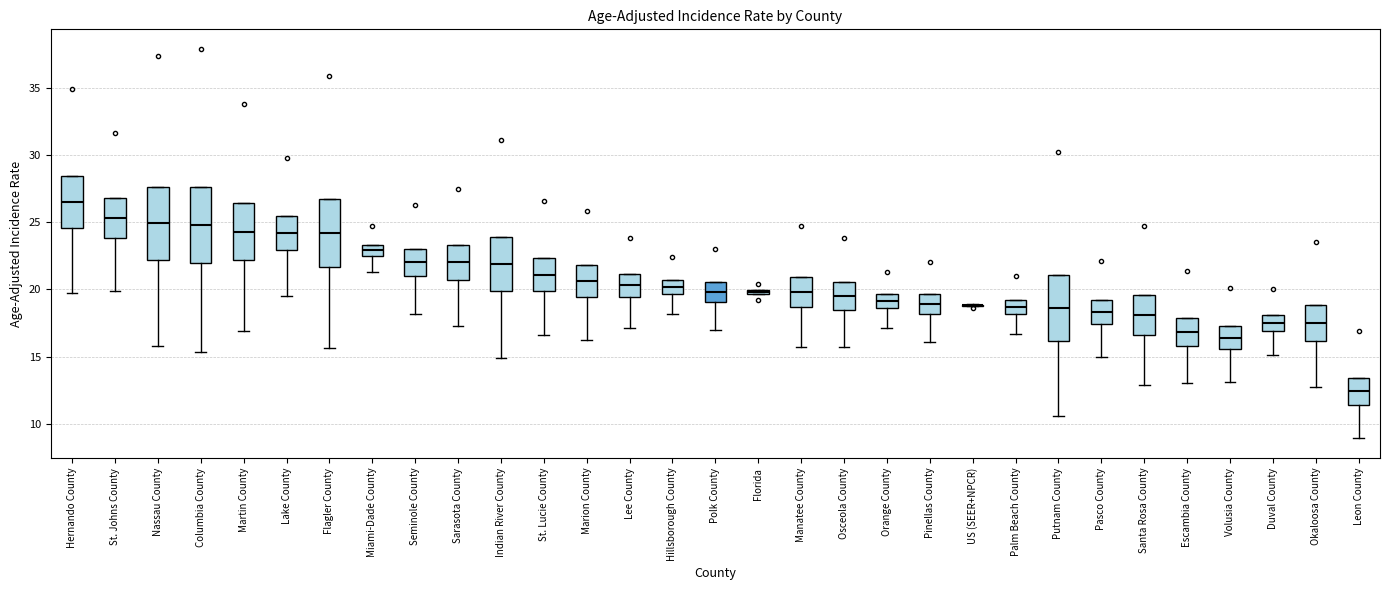

Where does the lower whisker of the box for Marion County end on the y-axis? The values are not printed on the chart, so give them approximately, as read against the axis.

16.0